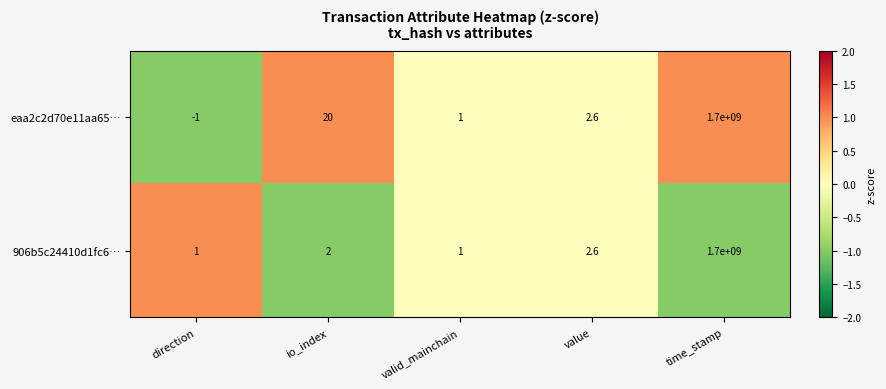

What is the sum of the 906b5c24410d1fc6… values at valid_mainchain and direction?

2.0